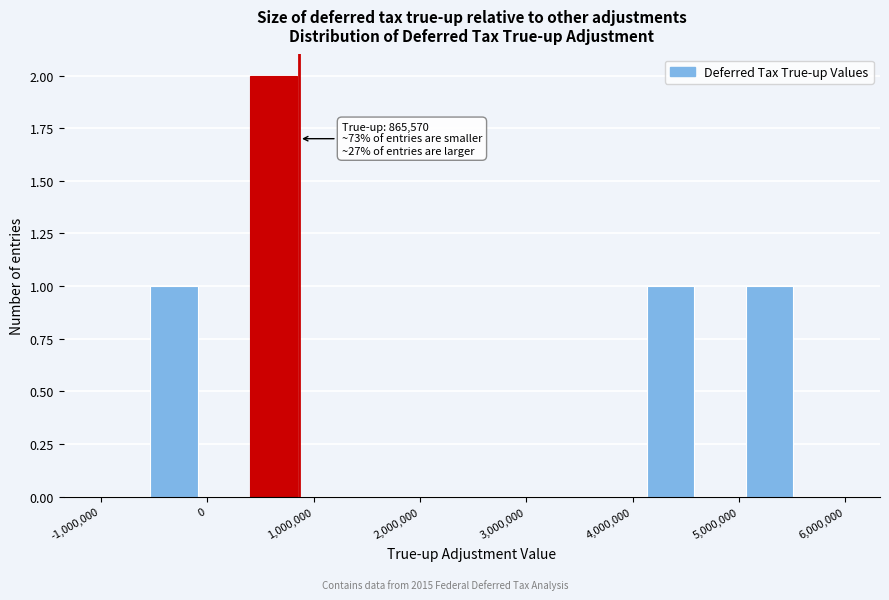

Which range on the x-axis has the tallest bar?

400000 to 900000